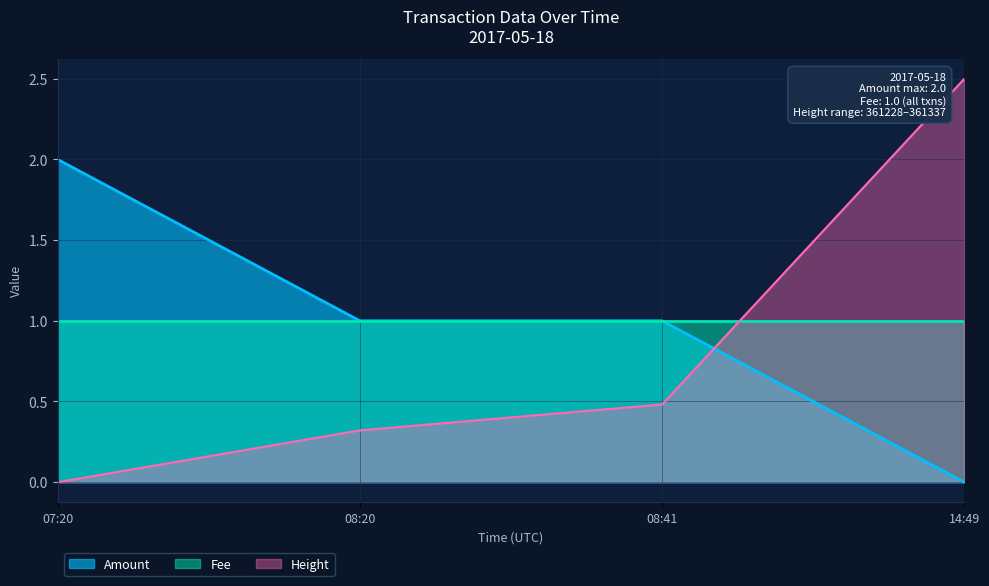

At which category is the sum across all series the highest?

14:49